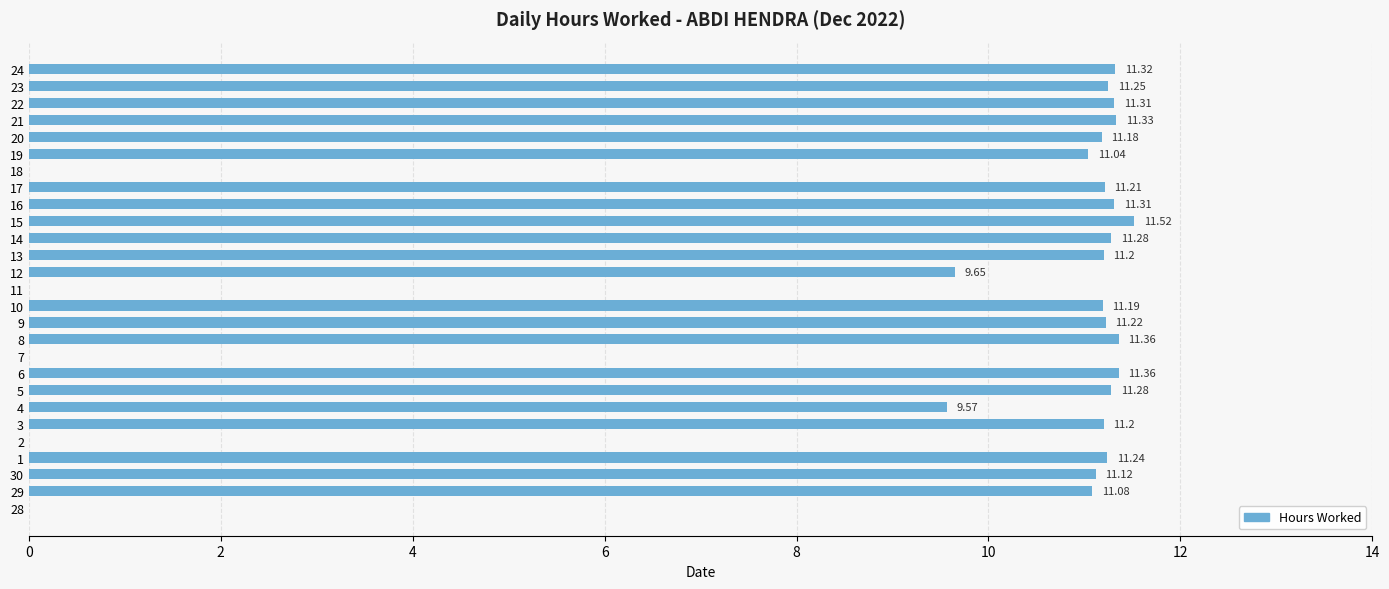

What is the sum of all values?

244.2